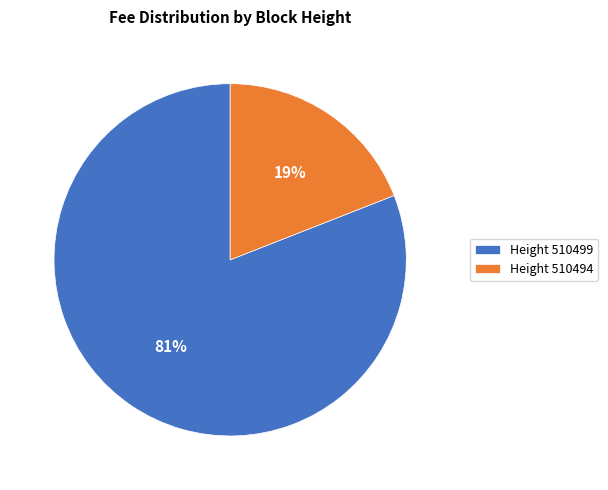

To the nearest percent, what is the difference between the Height 510494 and Height 510499 slice percentages?

62%